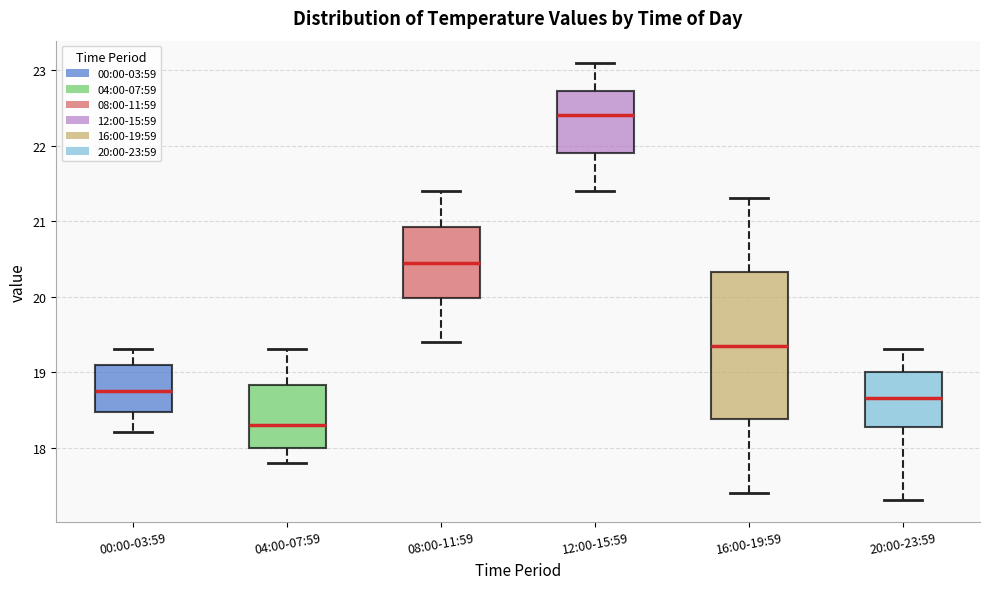

Where is the upper edge of the box for 12:00-15:59 on the y-axis? The values are not printed on the chart, so give them approximately, as read against the axis.

22.7